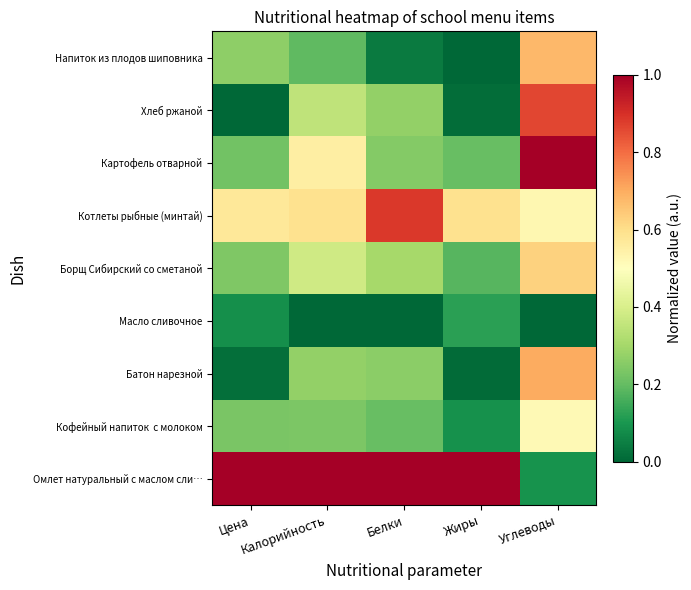

What is the total value across all series at Белки?

3.2